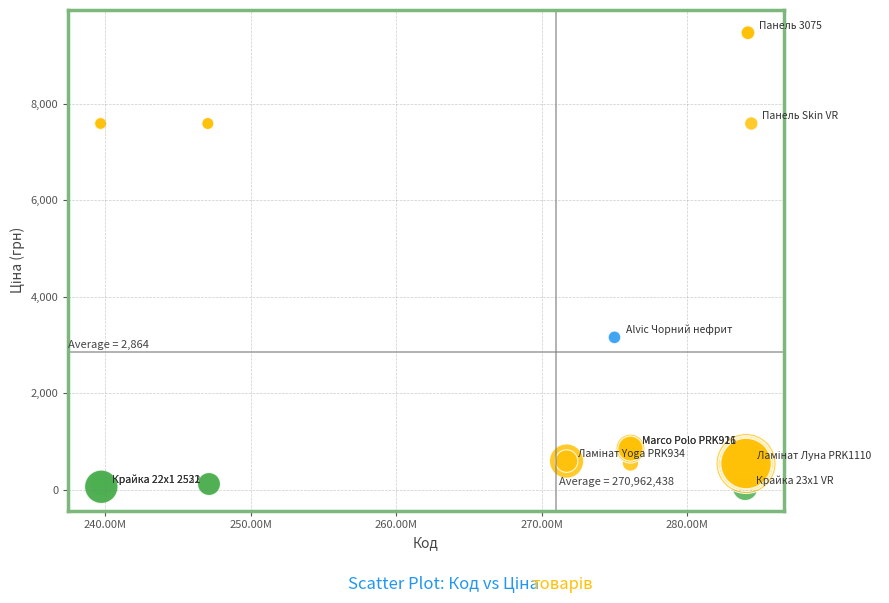

What Y value in the scatter plot is closest to 4756?

3157.9